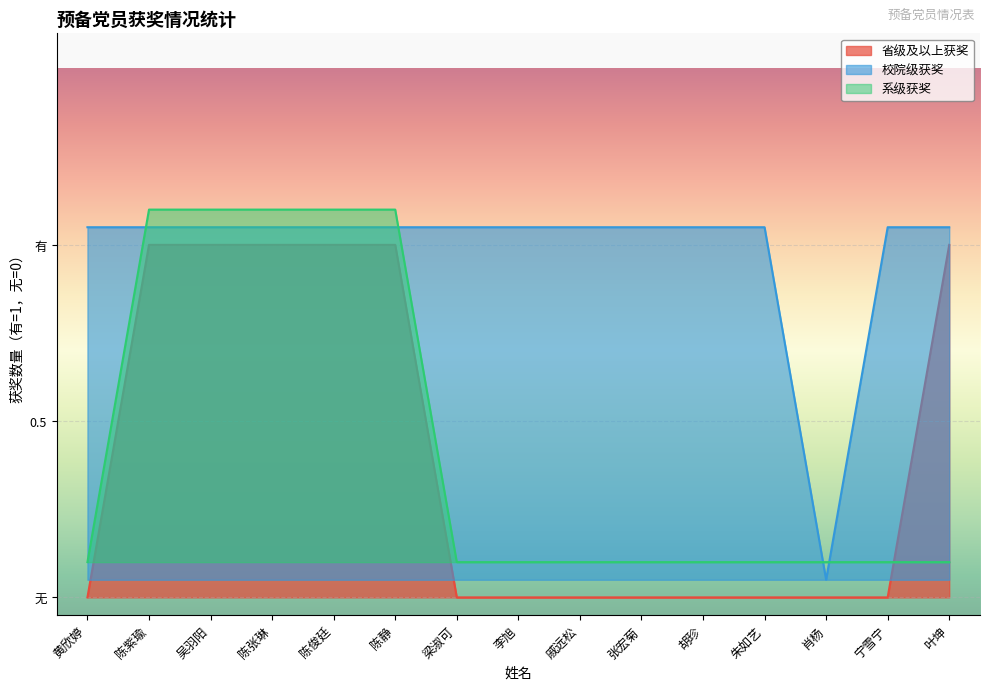

Between which two adjacent categories do 系级获奖 and 校院级获奖 first intersect?

黄欣婷 and 陈紫瑜